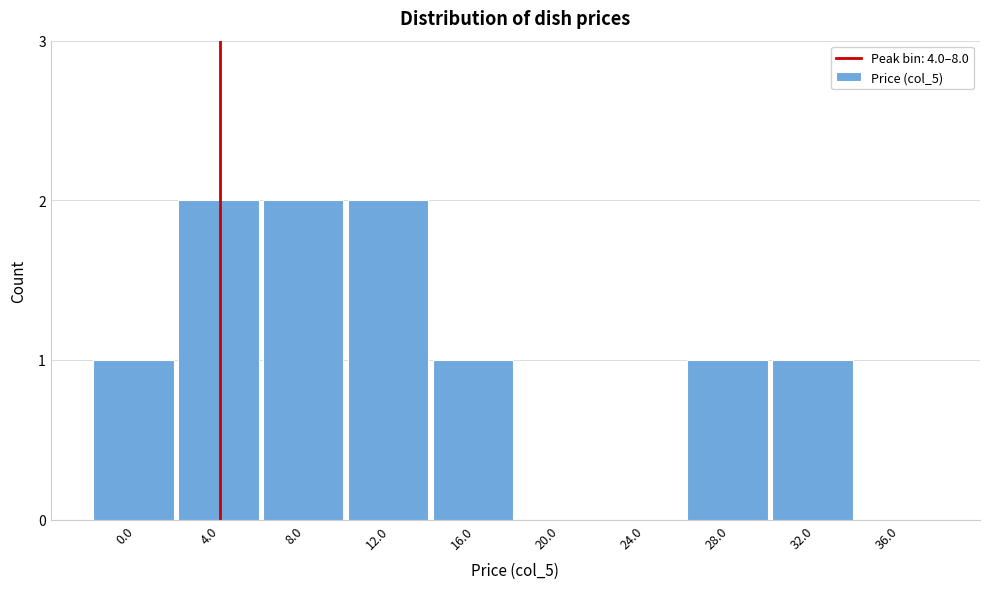

Reading left to right, what are all the values shown in this chart?

0.0=1	4.0=2	8.0=2	12.0=2	16.0=1	20.0=0	24.0=0	28.0=1	32.0=1	36.0=0